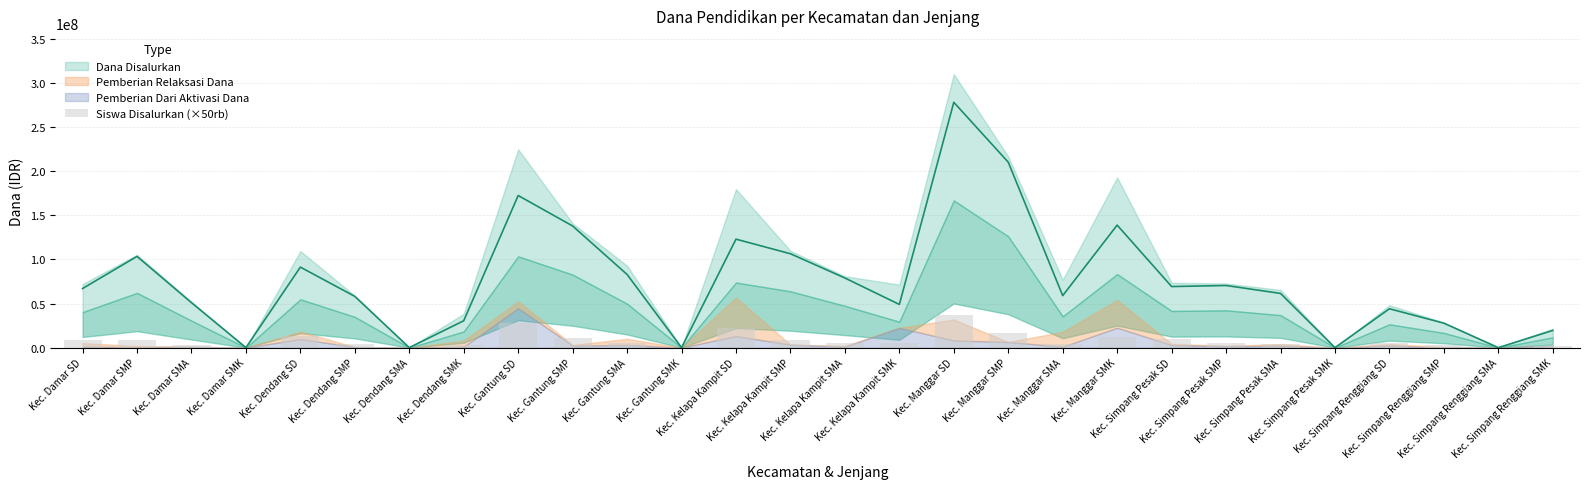

Is it true that the value at Kec. Dendang SD is 8057653?

False